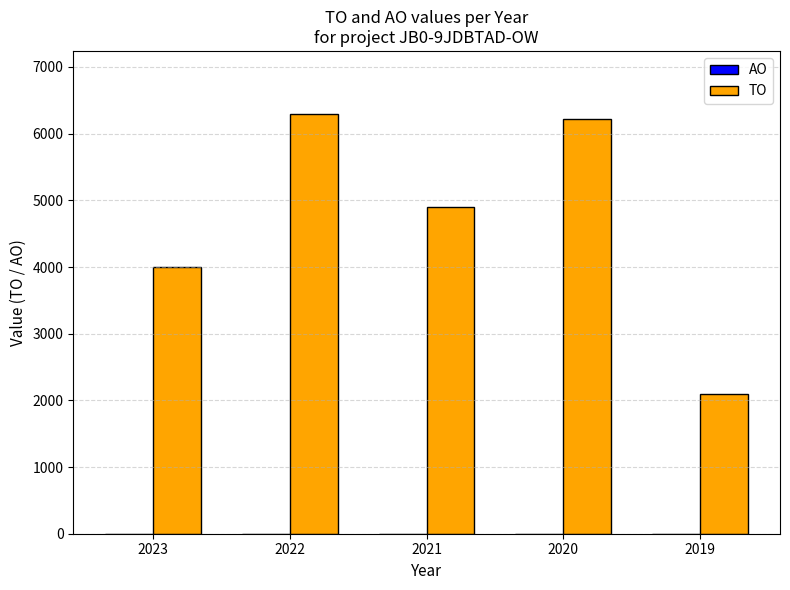

At which label is the value closest to 4198?

2023